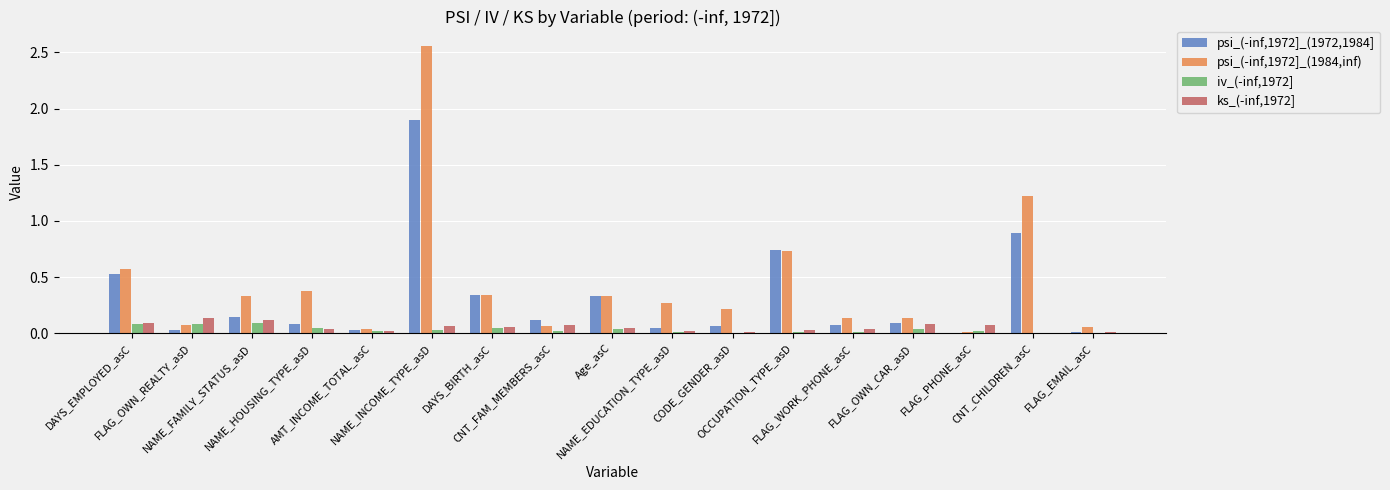

What is the sum of all ks_(-inf,1972] values?

0.9